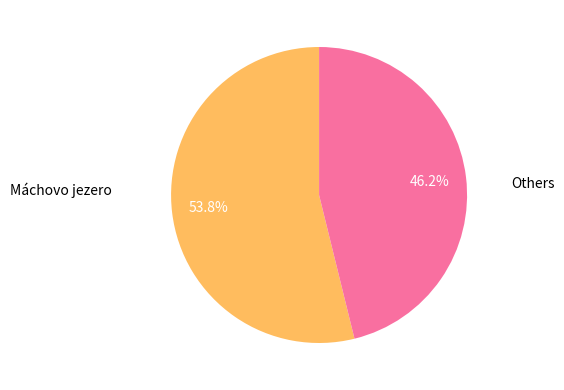

Is there any slice that represents more than half of the pie?

Yes